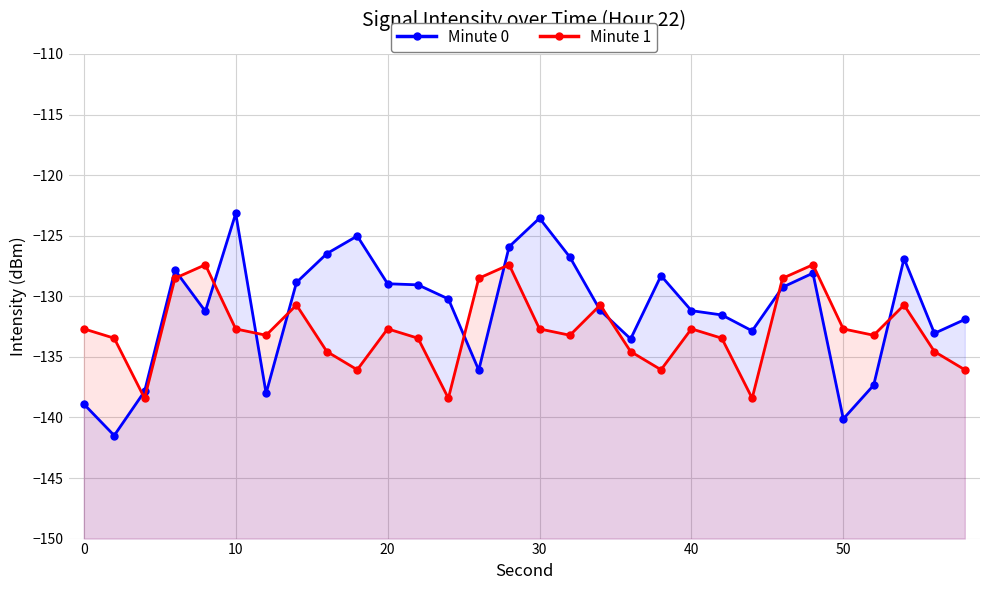

What is the average value of the Minute 1 series?

-132.8